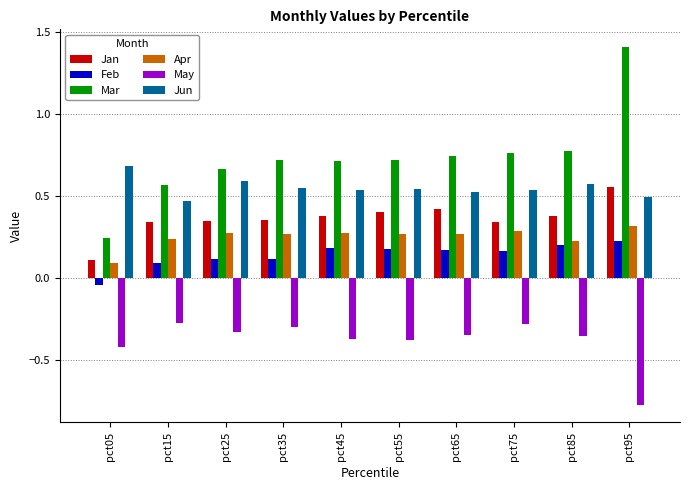

Count the number of categories in the chart.

10